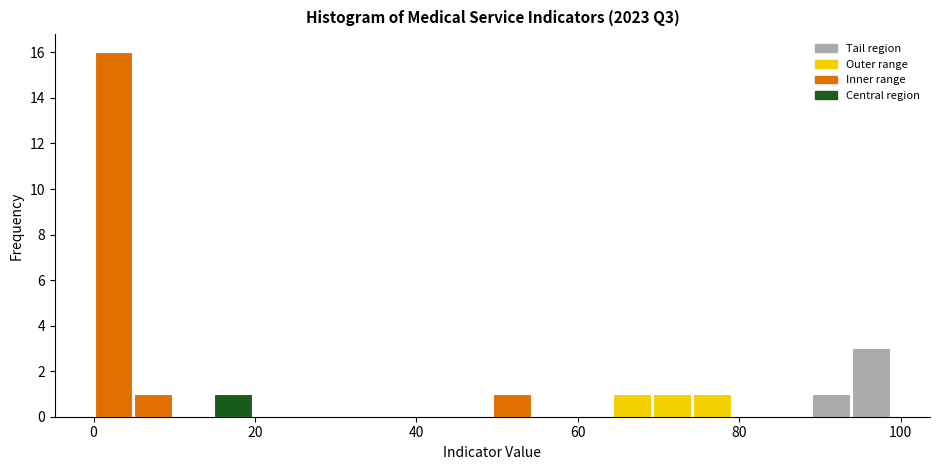

Read against the x-axis, roughly where is the centre of the tallest bar?

2